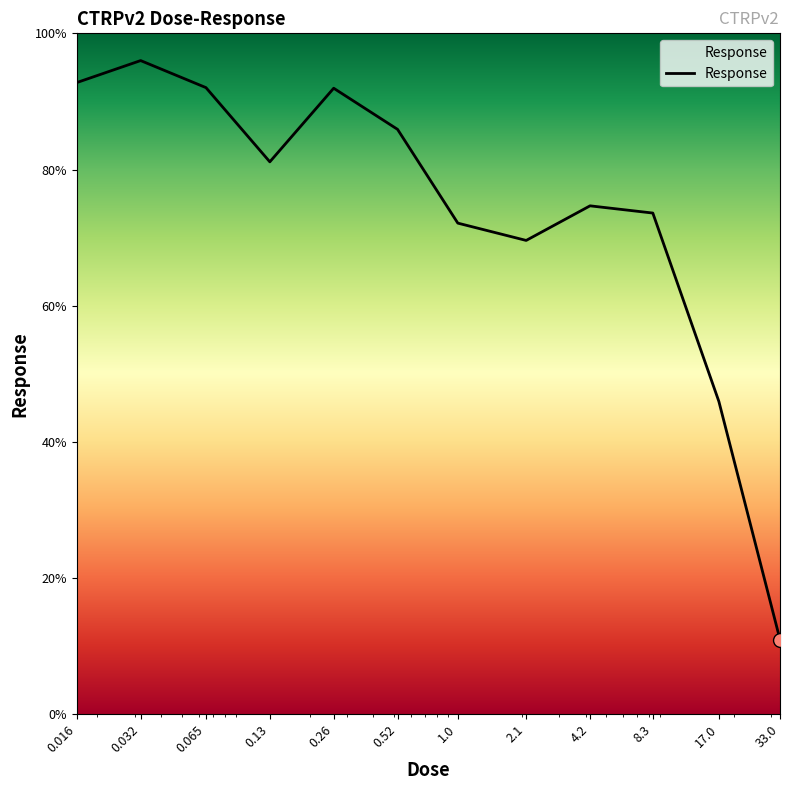

What is the difference between the maximum and minimum values?

85.0